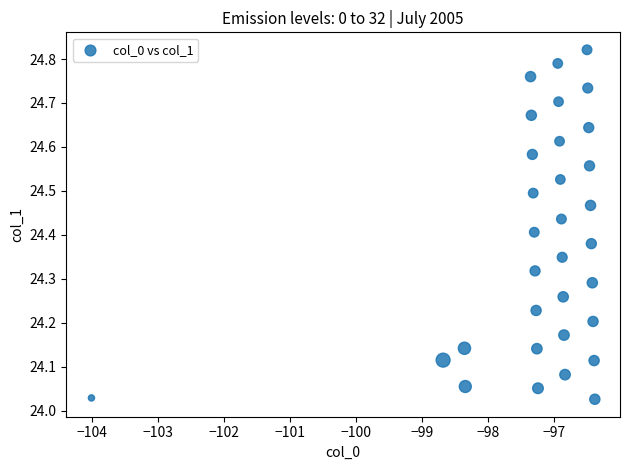

What is the range of Y values (max minus min)?

0.8